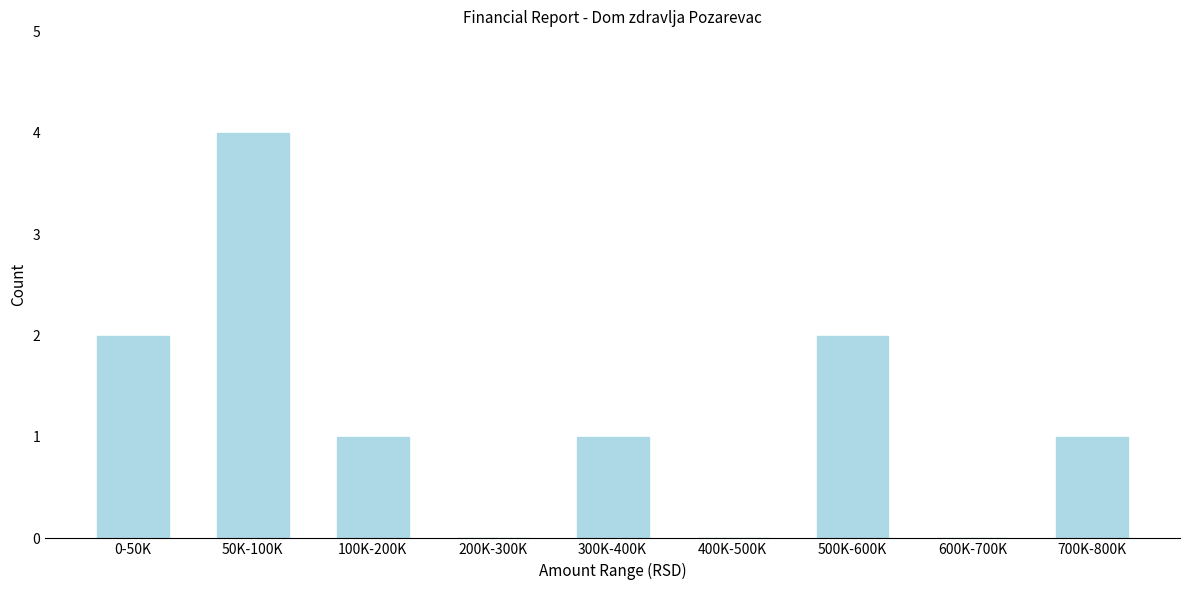

Reading right to left, list all the values displayed in this chart.

700K-800K=1	600K-700K=0	500K-600K=2	400K-500K=0	300K-400K=1	200K-300K=0	100K-200K=1	50K-100K=4	0-50K=2